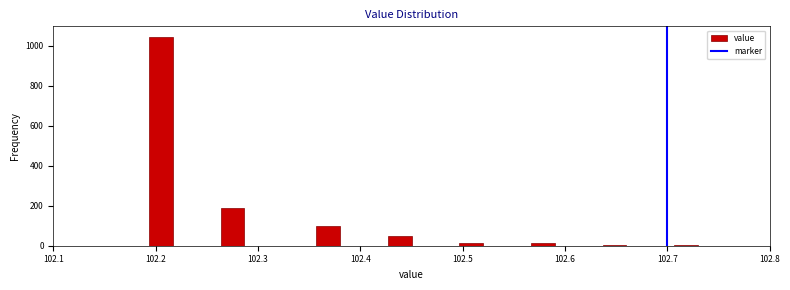

Read against the x-axis, roughly where is the centre of the tallest bar?

102.21